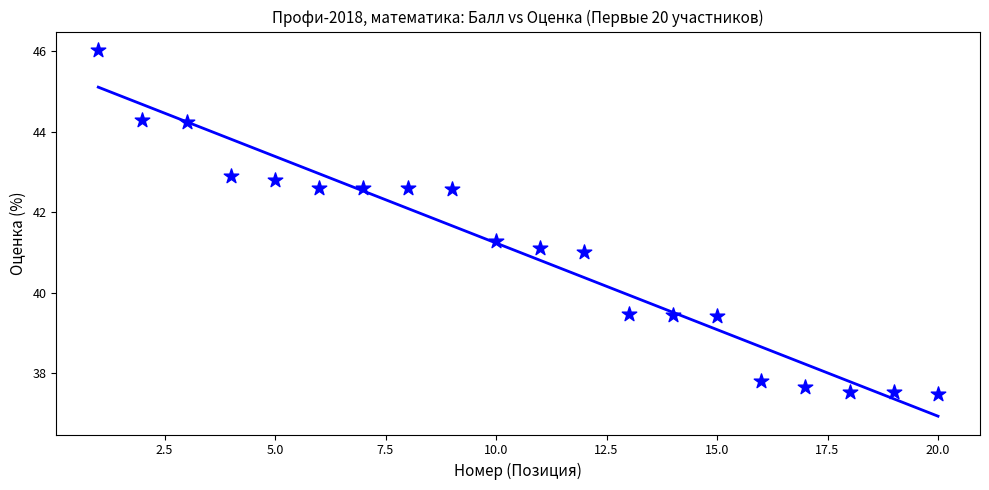

What is the range of Y values (max minus min)?

8.6